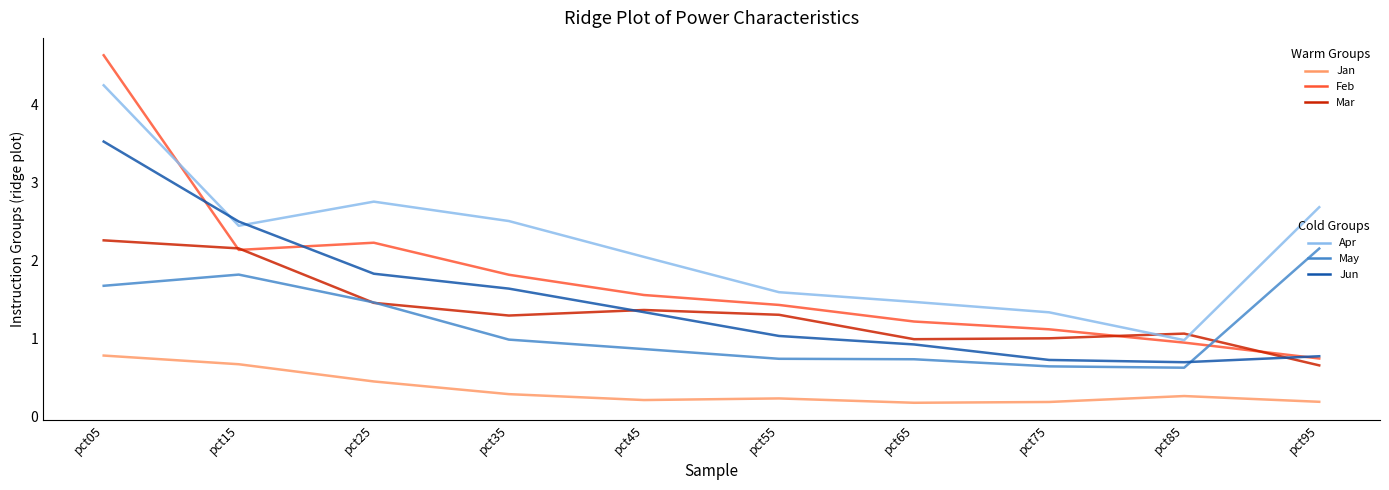

What is the spread (max minus min) of values at pct65?

1.3